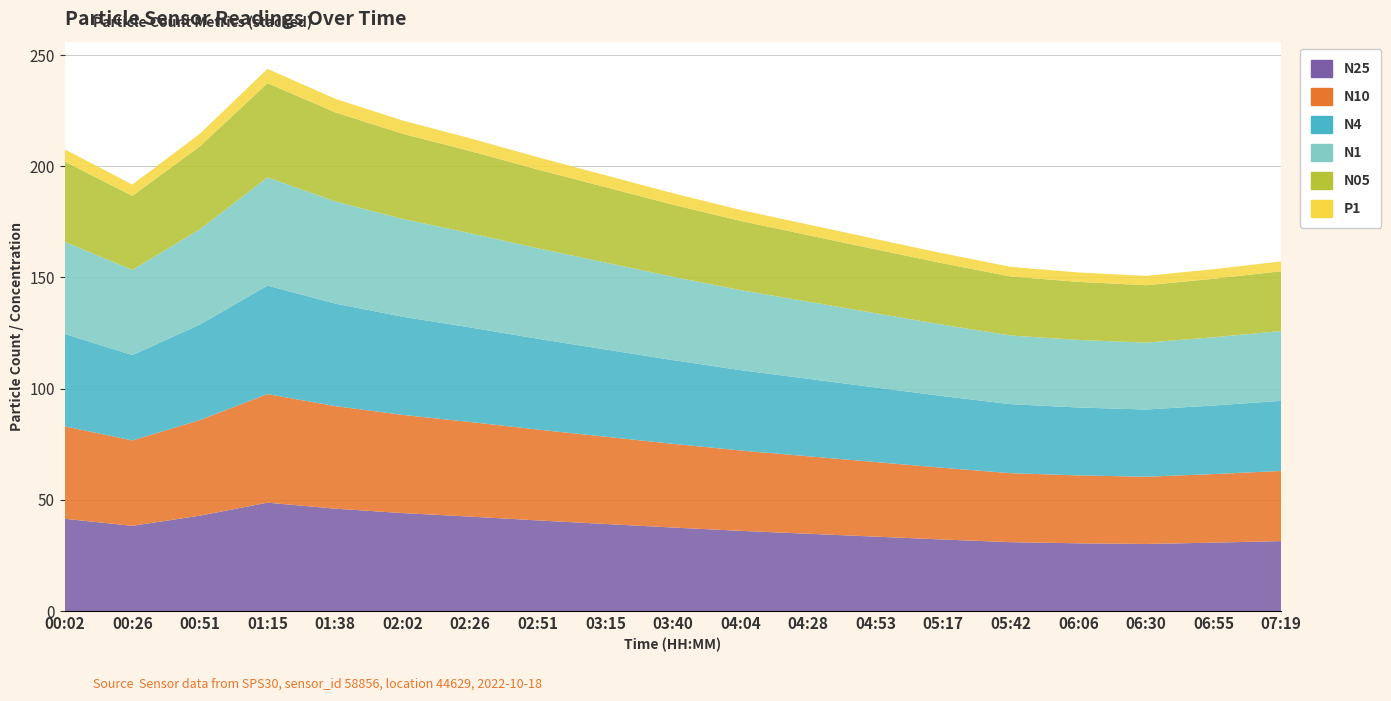

Reading left to right, what are all the values shown in this chart?

N25: 41.5	38.4	42.9	48.8	46.1	44.1	42.5	40.8	39.2	37.6	36.1	34.8	33.5	32.2	31.0	30.5	30.2	30.8	31.5
N10: 41.6	38.4	43.0	48.8	46.1	44.1	42.5	40.8	39.2	37.6	36.1	34.8	33.5	32.2	31.0	30.5	30.2	30.8	31.5
N4: 41.5	38.4	43.0	48.8	46.1	44.1	42.5	40.8	39.2	37.6	36.1	34.8	33.5	32.2	31.0	30.5	30.2	30.8	31.5
N1: 41.4	38.3	42.8	48.6	46.0	44.0	42.4	40.7	39.1	37.5	36.0	34.7	33.4	32.1	30.9	30.4	30.1	30.7	31.4
N05: 36.1	33.3	37.3	42.4	40.0	38.3	36.9	35.4	33.9	32.4	31.1	29.9	28.7	27.6	26.5	26.1	25.8	26.3	26.9
P1: 5.5	5.1	5.7	6.5	6.1	6.0	5.8	5.5	5.3	5.2	5.0	4.8	4.7	4.5	4.3	4.2	4.2	4.3	4.4